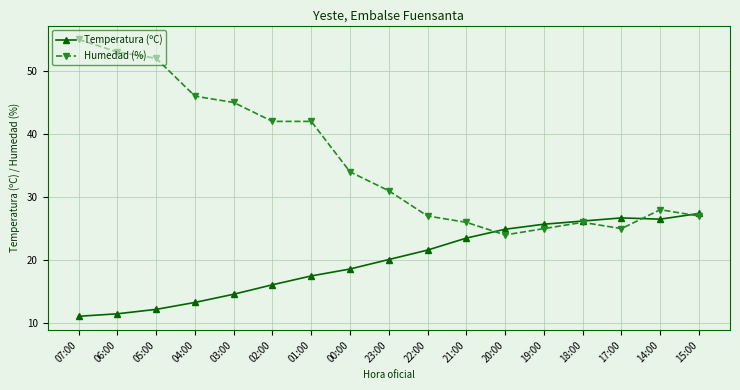

What is the difference between the maximum and second lowest values in the Temperatura (ºC) series?

15.9